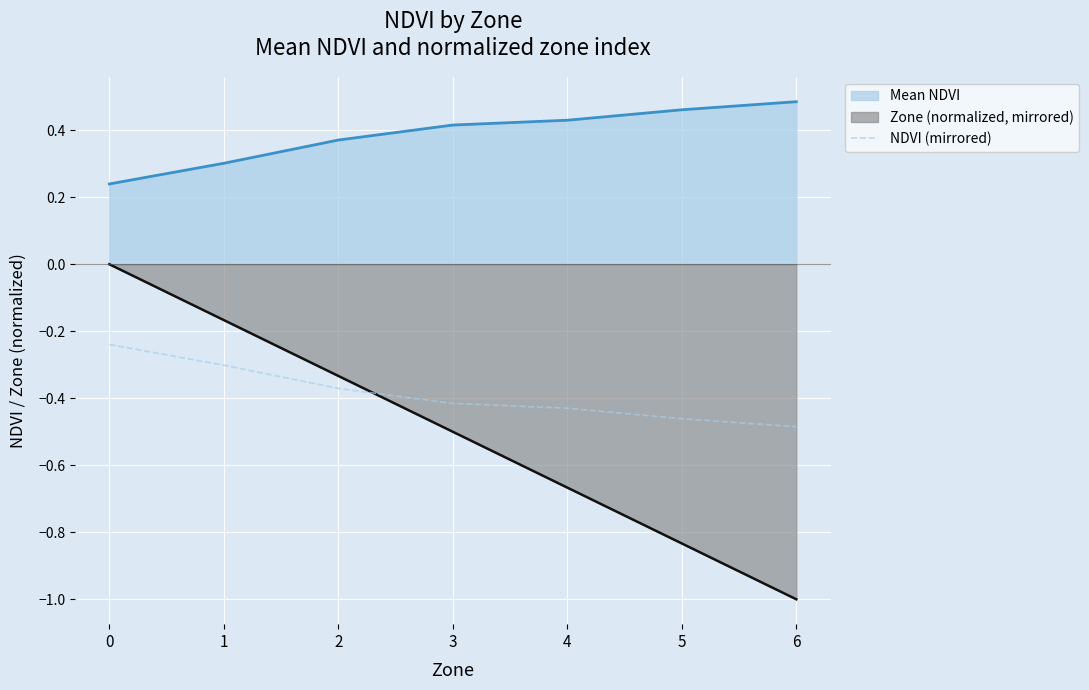

True or false: NDVI (mirrored) and Mean NDVI intersect in this chart.

False